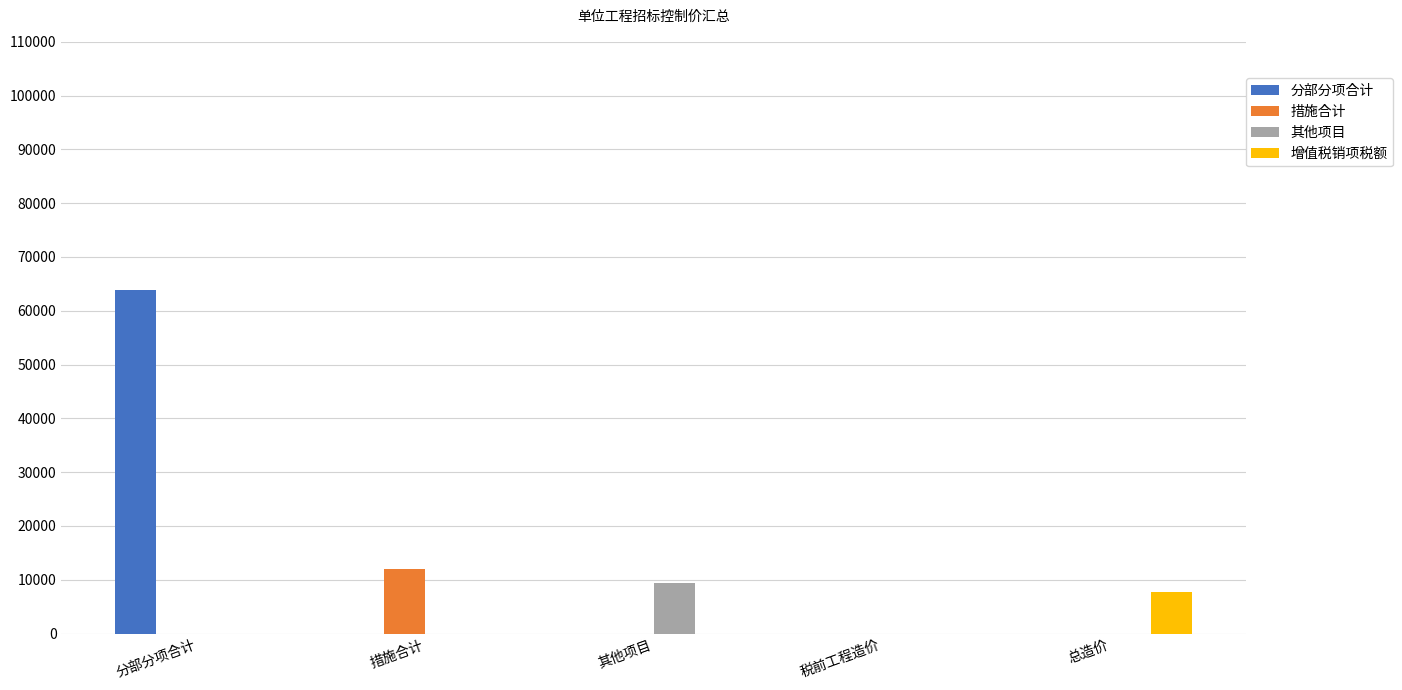

Between 分部分项合计 and 其他项目, which series saw the biggest shift?

分部分项合计